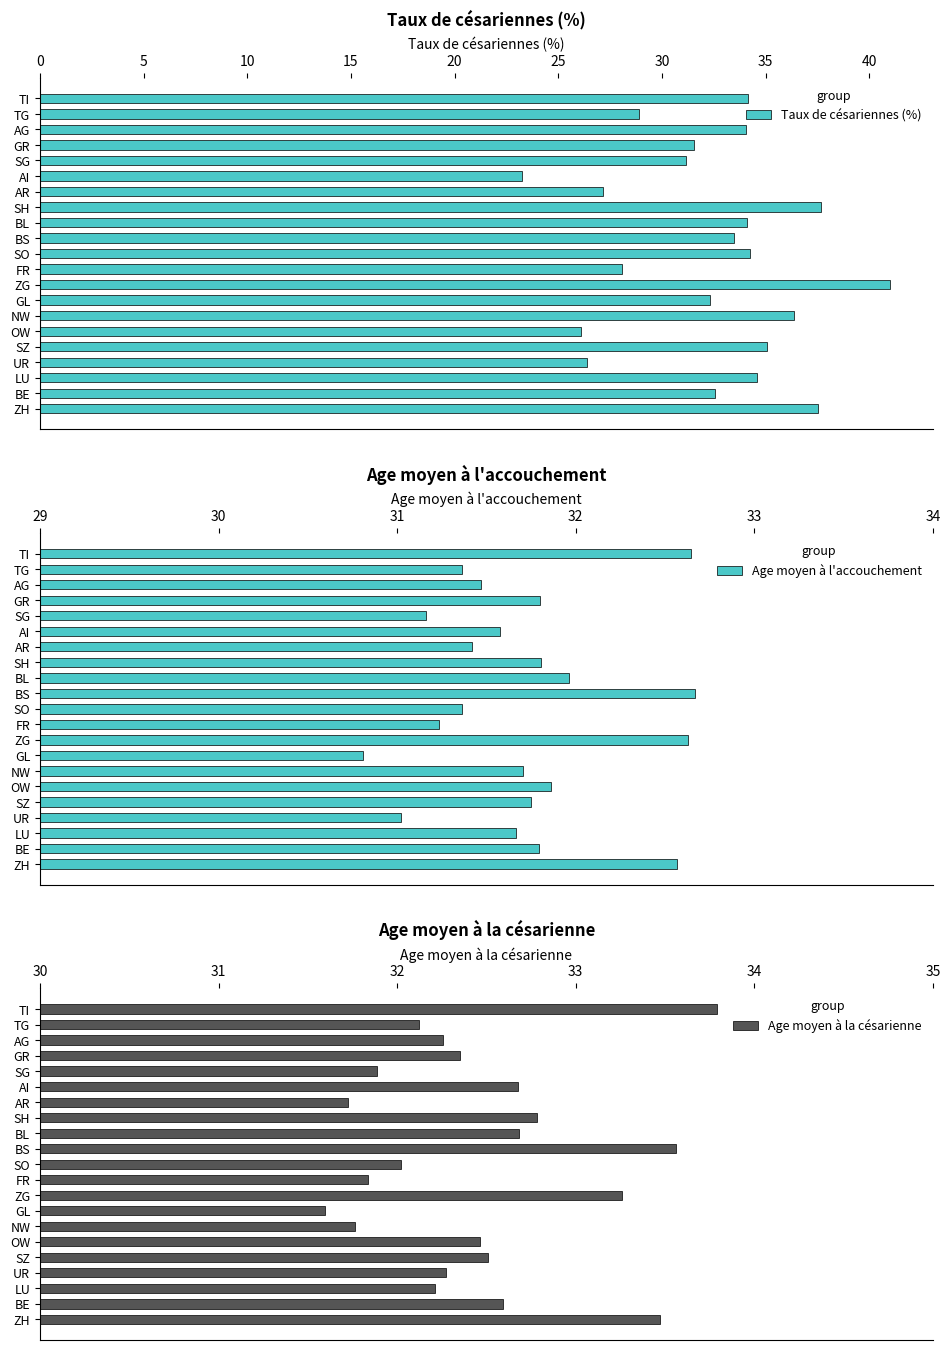

The value of Taux de césariennes (%) at SO is 50.3. True or false?

False